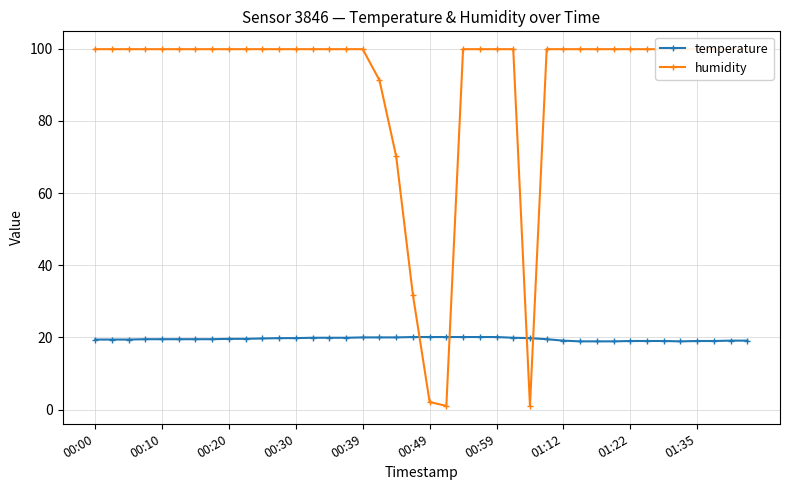

List the series in order of their overall mean, lowest first.

temperature, humidity